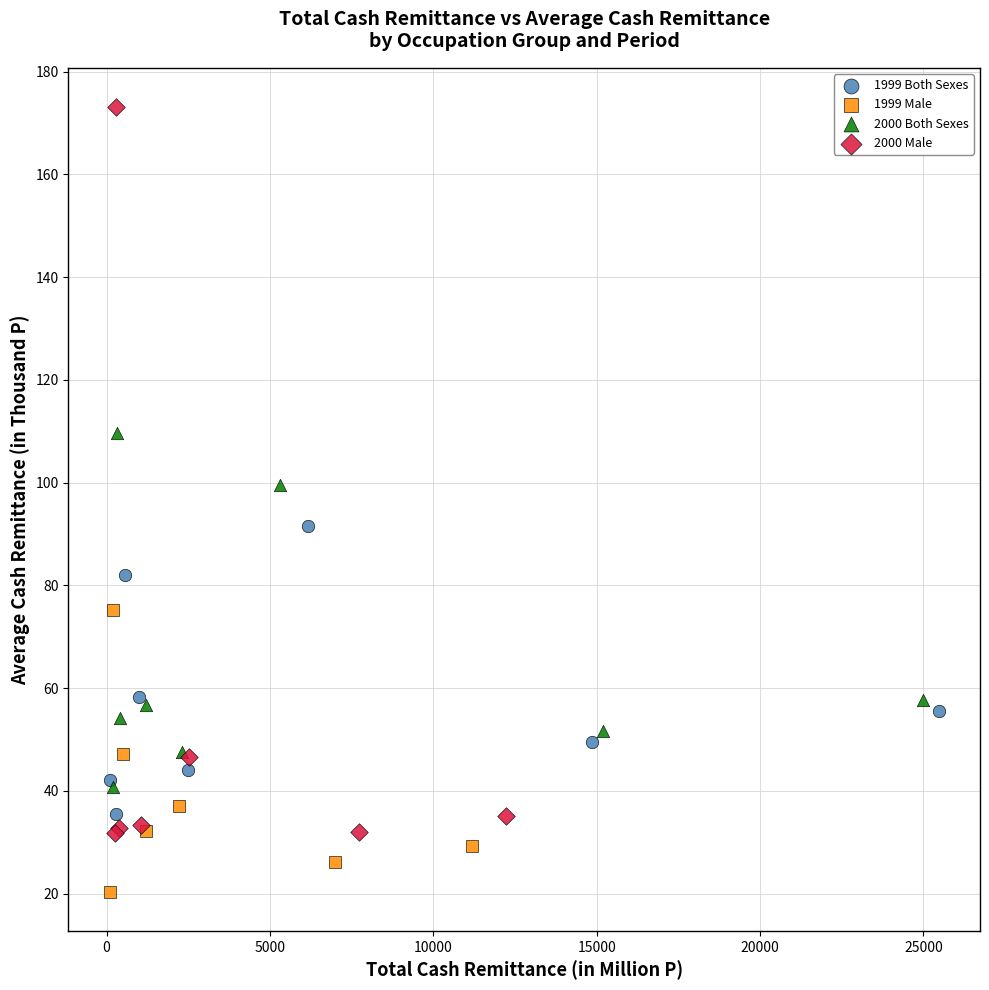

Which series has the largest Y range (max minus min)?

2000 Male